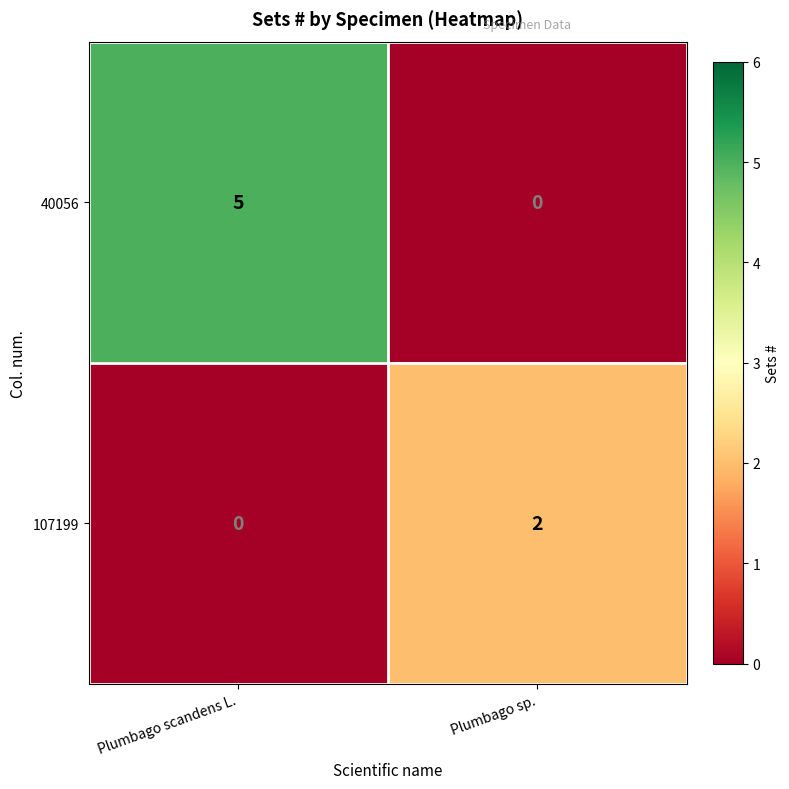

True or false: 40056 has a value of 5 at Plumbago scandens L..

True